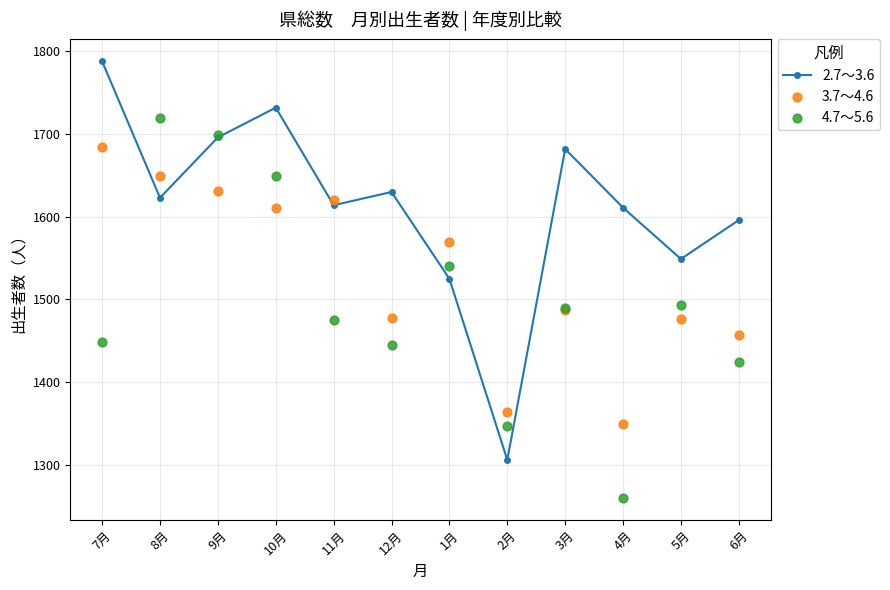

Which series has the largest total across all categories?

2.7～3.6